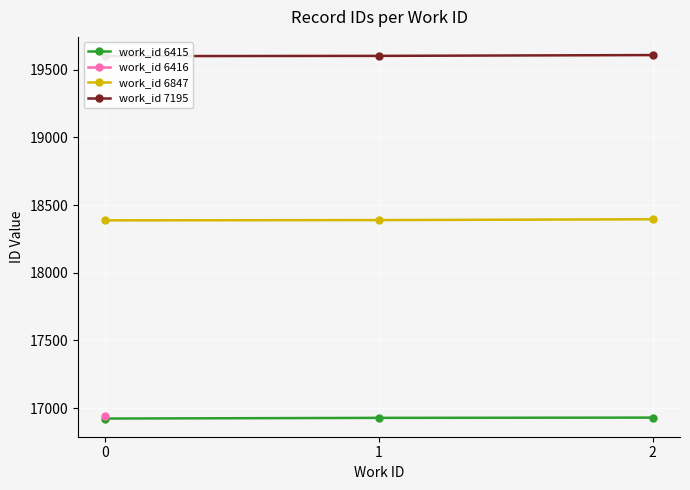

The value of work_id 6847 at 0 is 10698. True or false?

False